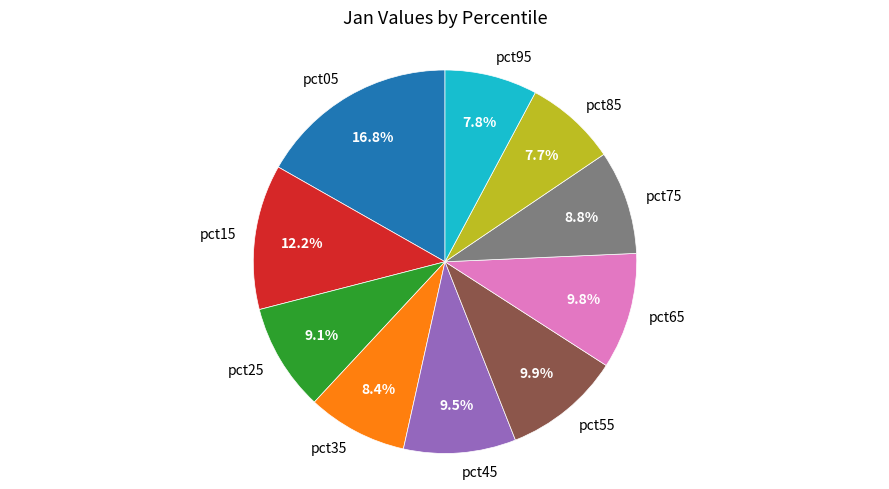

Is it true that pct15 is 19% of the pie?

False